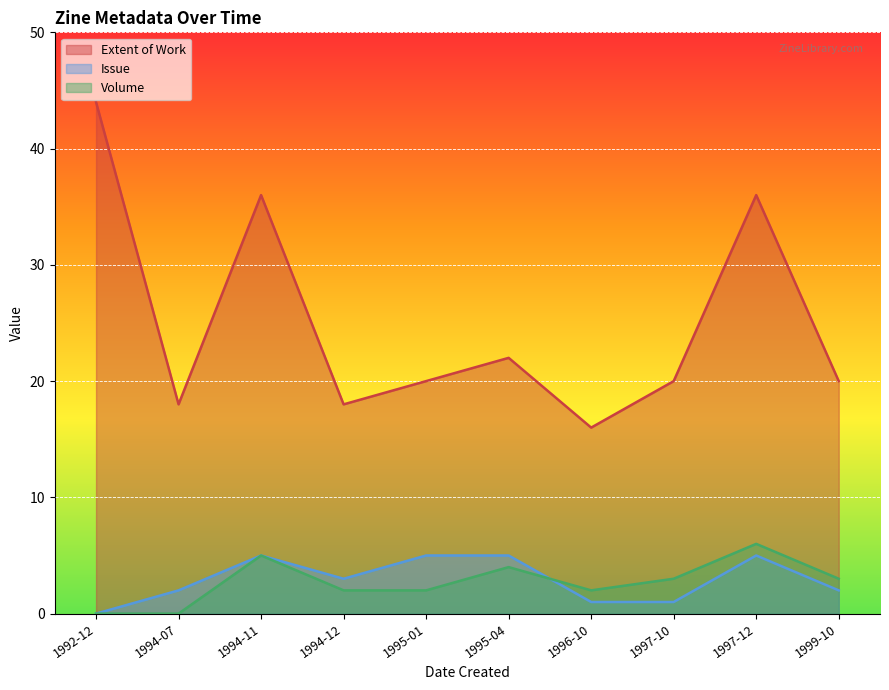

What is the average value of the Volume series?

3